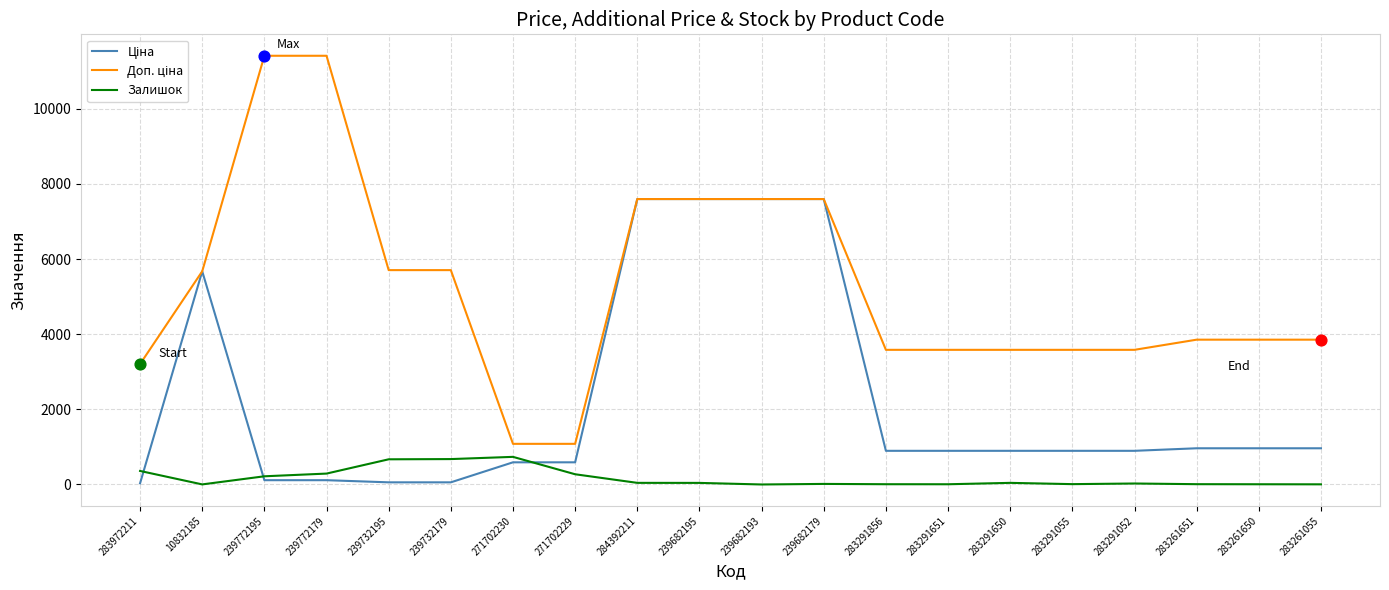

What is the greatest value displayed?

11410.0